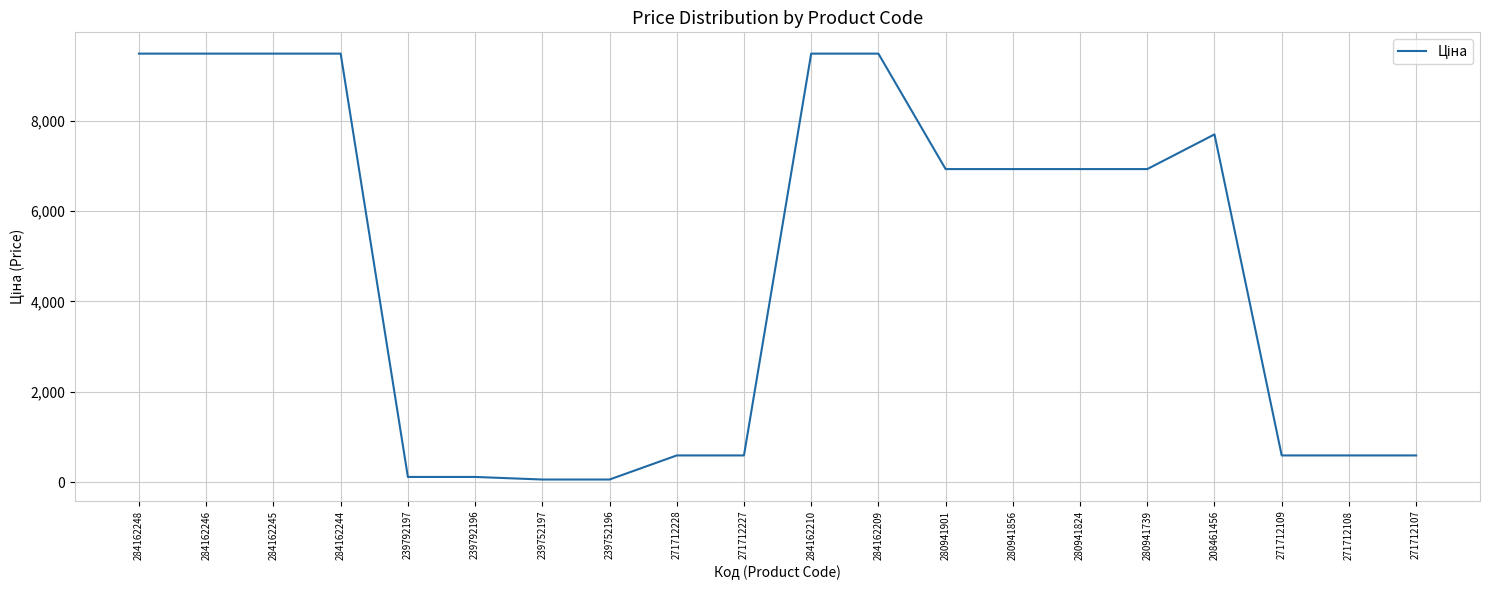

The value at 271712108 is 589.9. True or false?

True